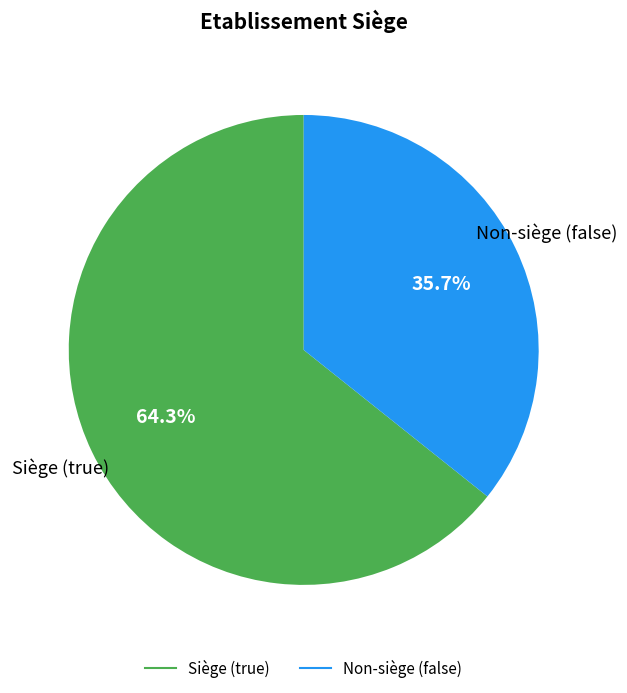

To the nearest percent, what is the difference between the largest and smallest slice percentages?

29%